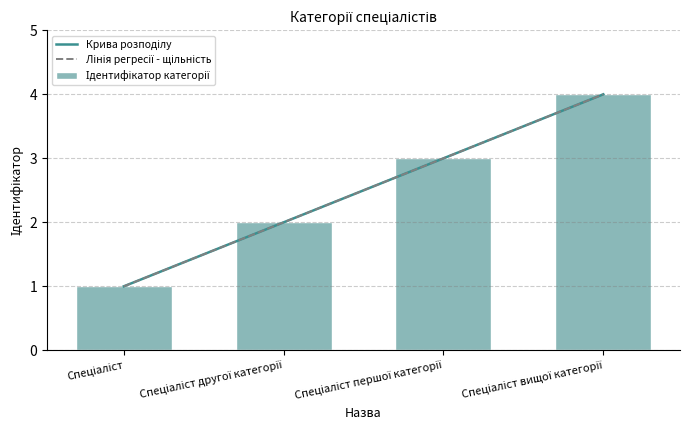

What is the label of the 2nd bar from the right?

Спеціаліст першої категорії